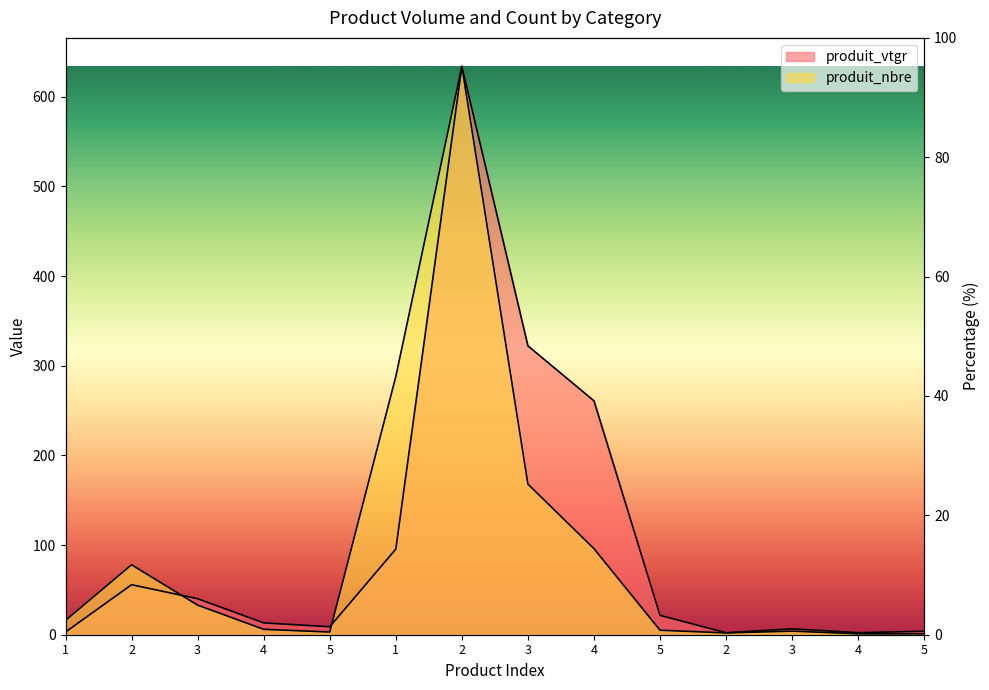

Where does the produit_nbre series first go above 16?

2